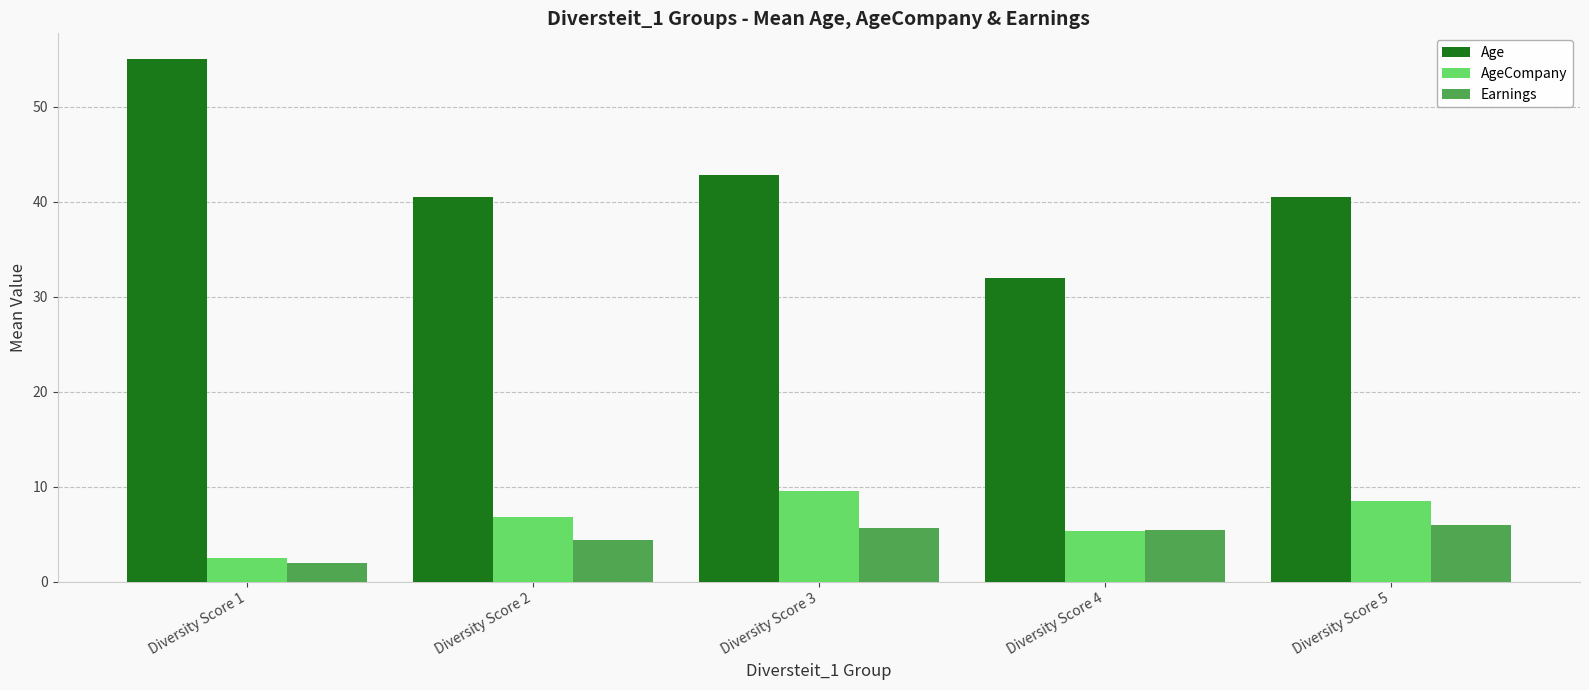

Which series has the widest spread of values?

Age